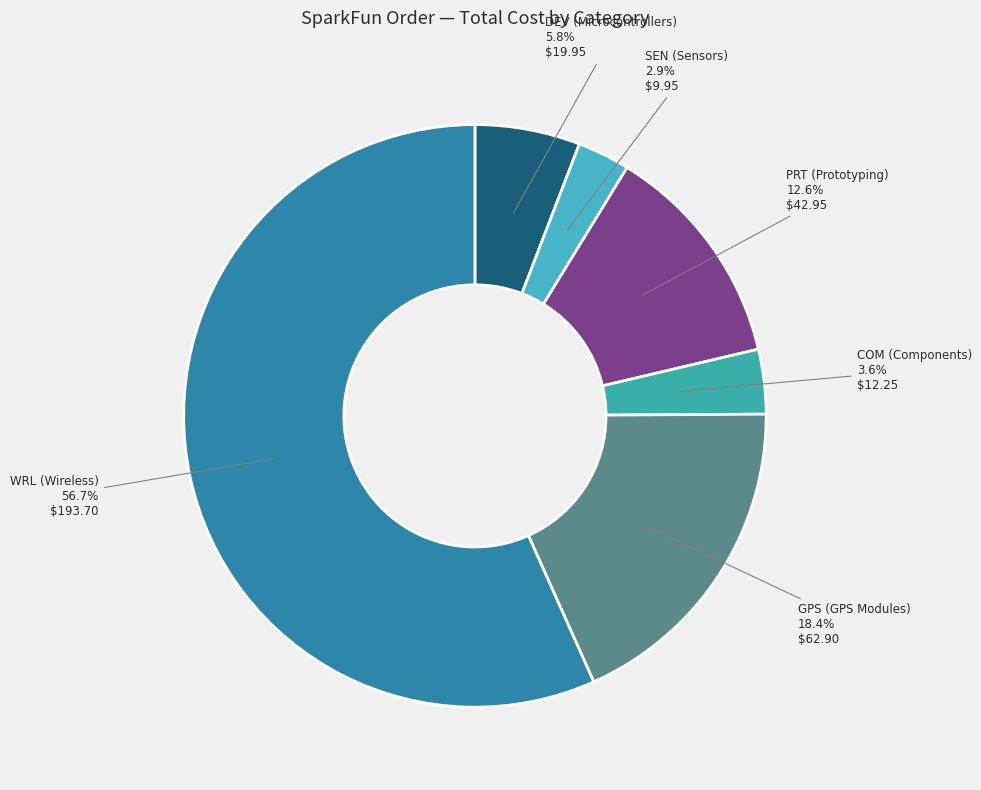

Rank the categories by value from lowest to highest.

SEN (Sensors), COM (Components), DEV (Microcontrollers), PRT (Prototyping), GPS (GPS Modules), WRL (Wireless)